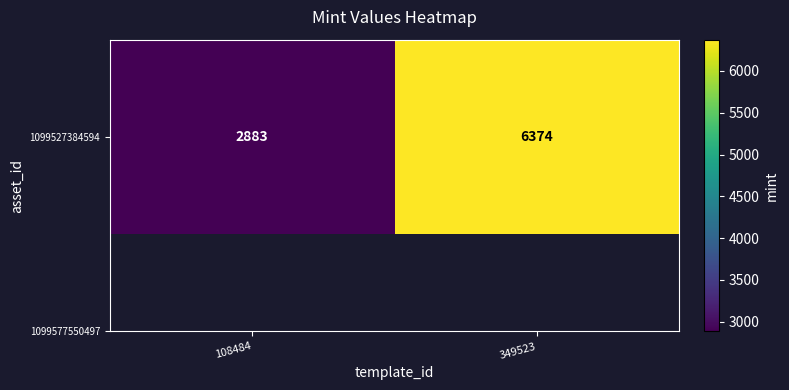

Which label corresponds to the smallest value in the chart?

108484